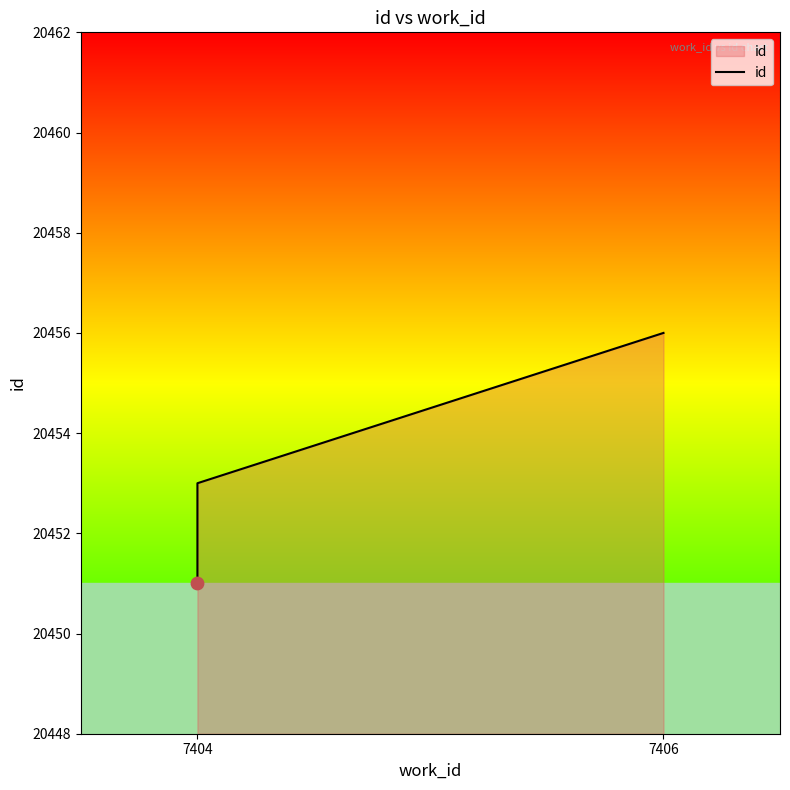

What is the change in value from 7404 to 7406?

+3